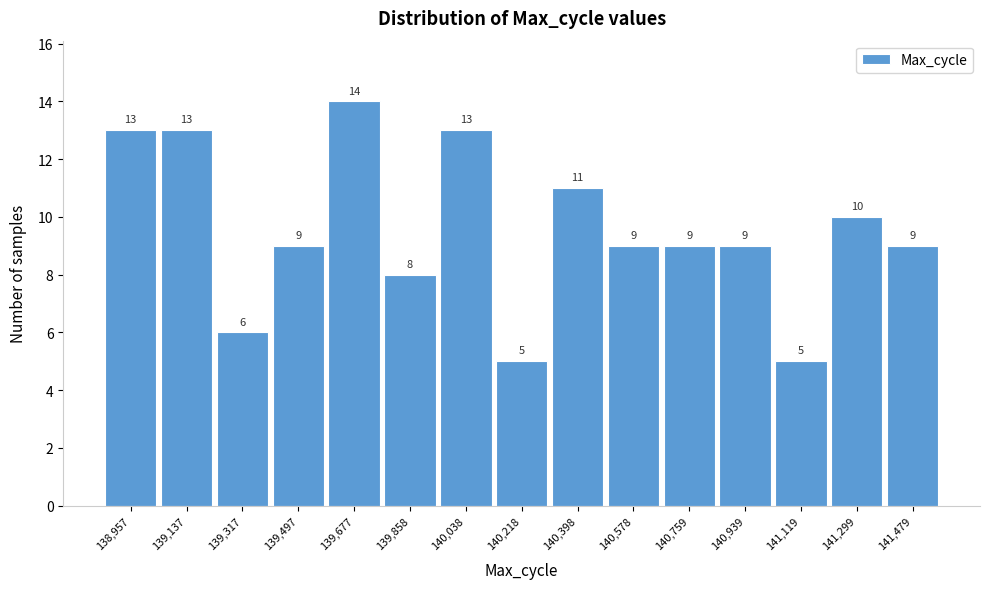

Reading left to right, extract all data points from this chart.

13	13	6	9	14	8	13	5	11	9	9	9	5	10	9